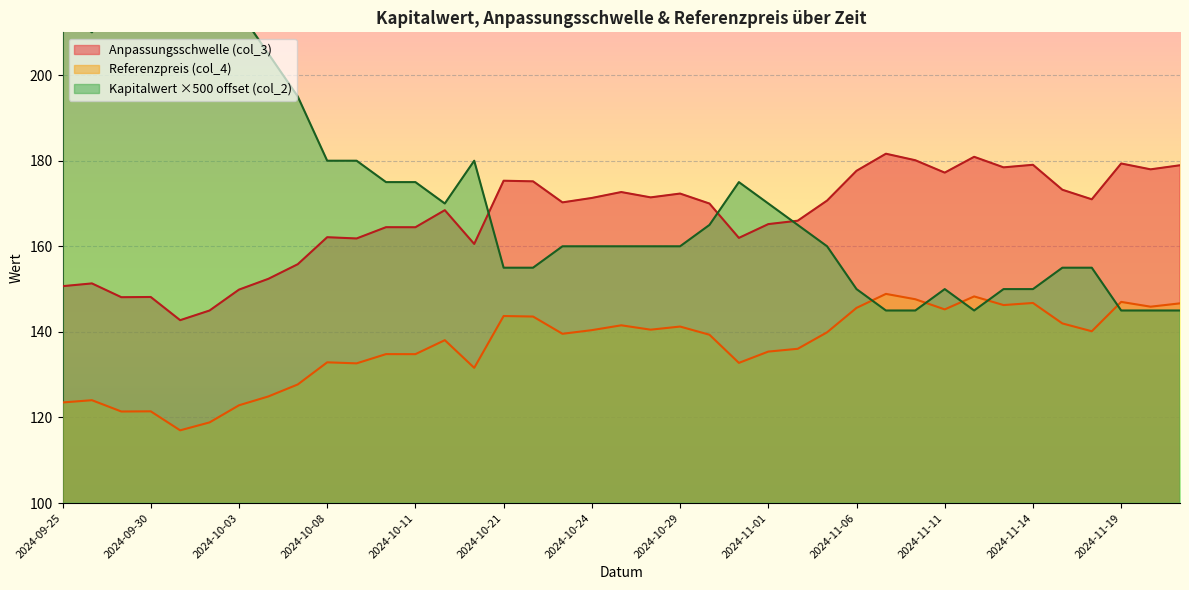

How many data points in Anpassungsschwelle (col_3) are less than 170?

19